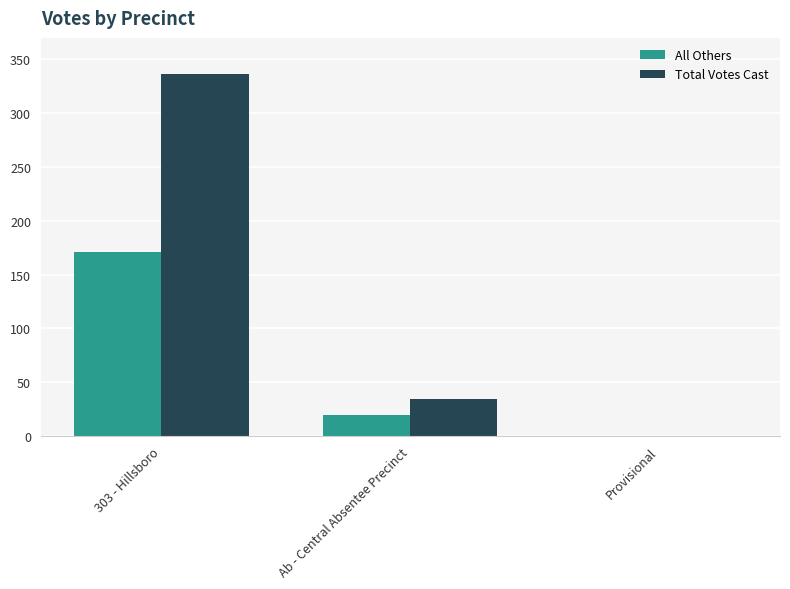

Between Ab - Central Absentee Precinct and Provisional, which series saw the biggest shift?

Total Votes Cast